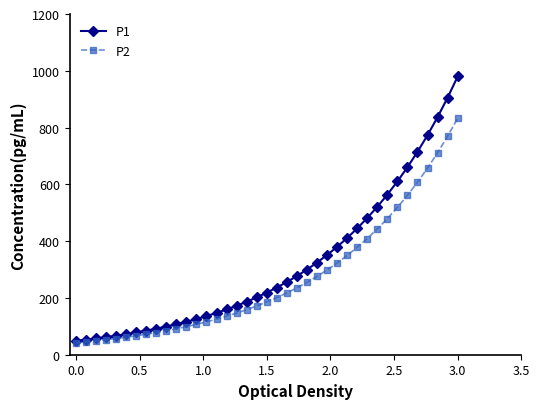

How many data points in P1 are above 218?

20